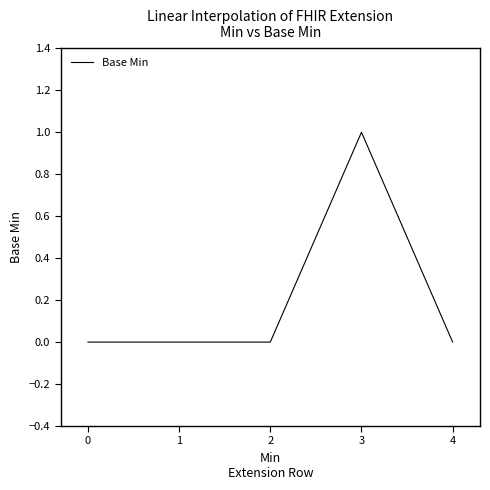

Which label corresponds to the largest value in the chart?

3